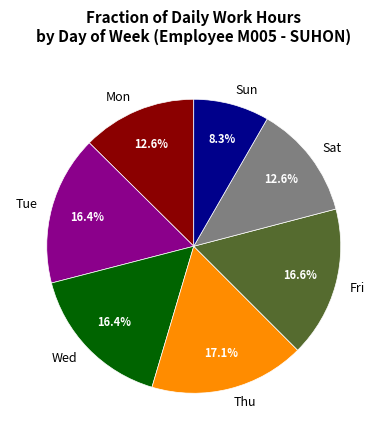

Which slice is the largest?

Thu